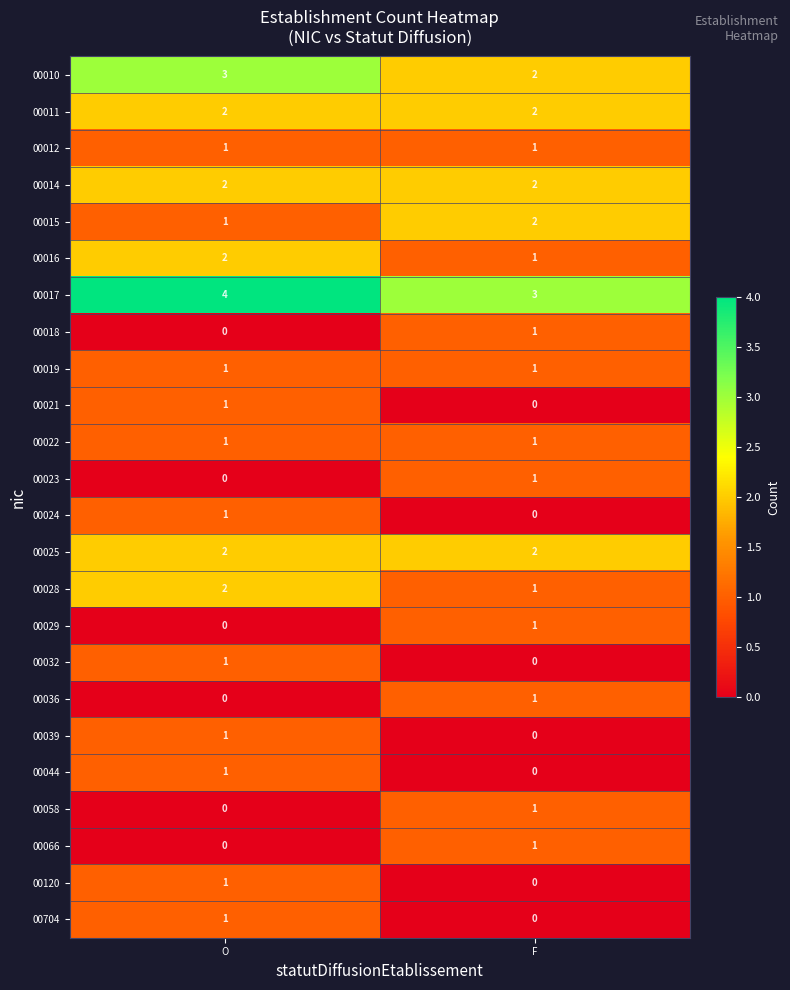

List the labels in order of 00015 value, smallest first.

O, F